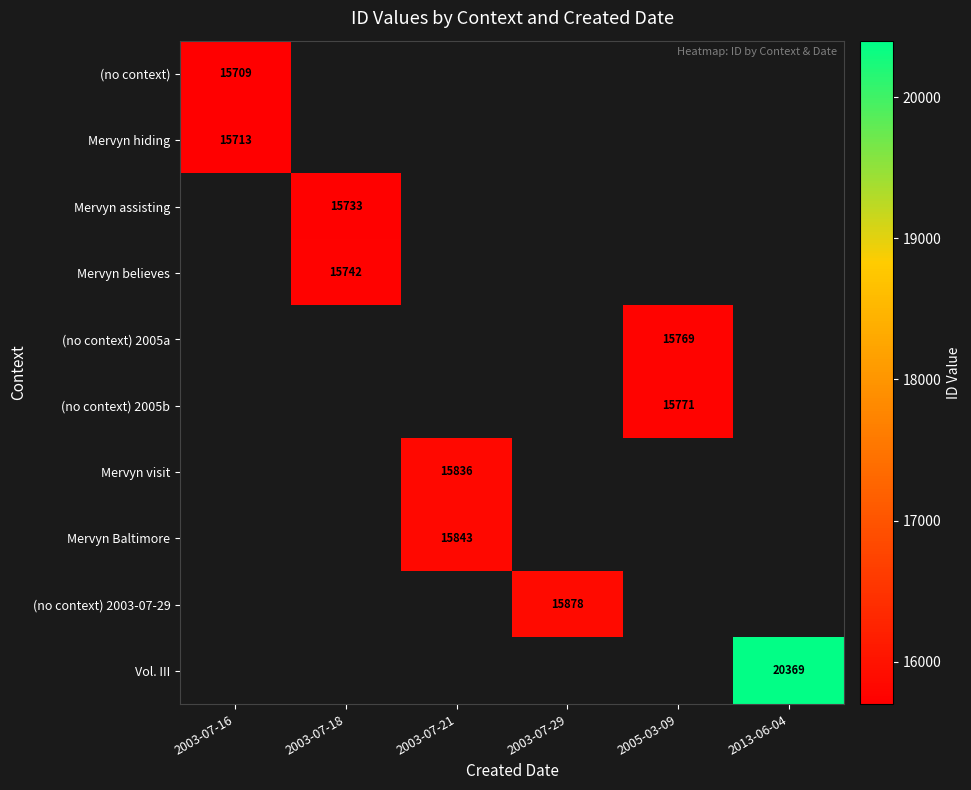

What is the maximum value shown in the chart?

20369.0